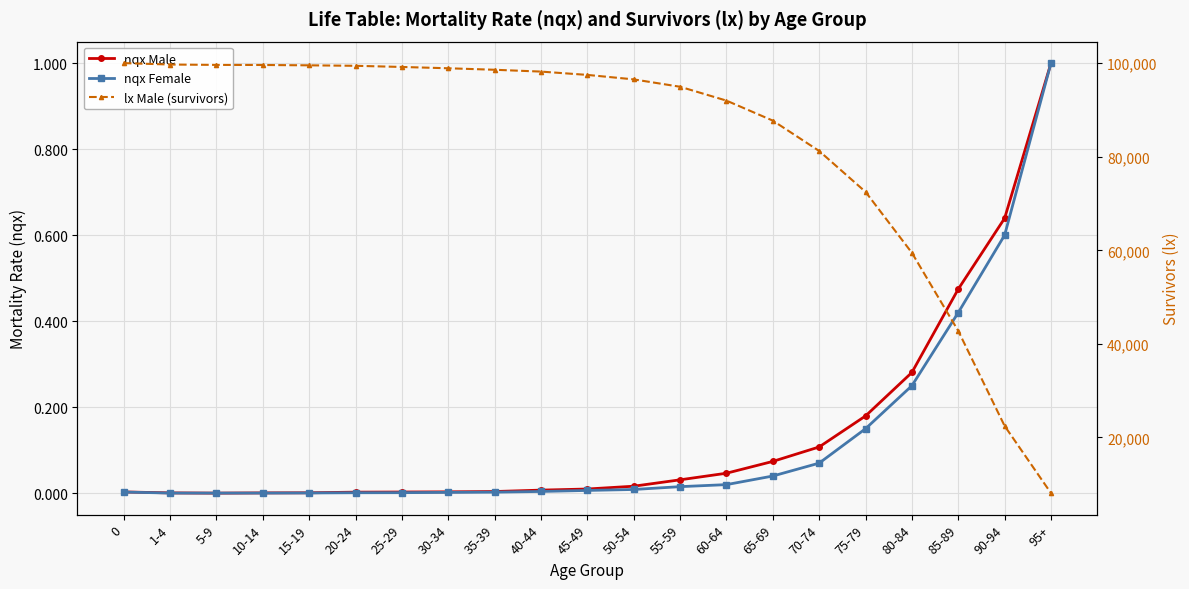

Which series has the largest total across all categories?

lx Male (survivors)